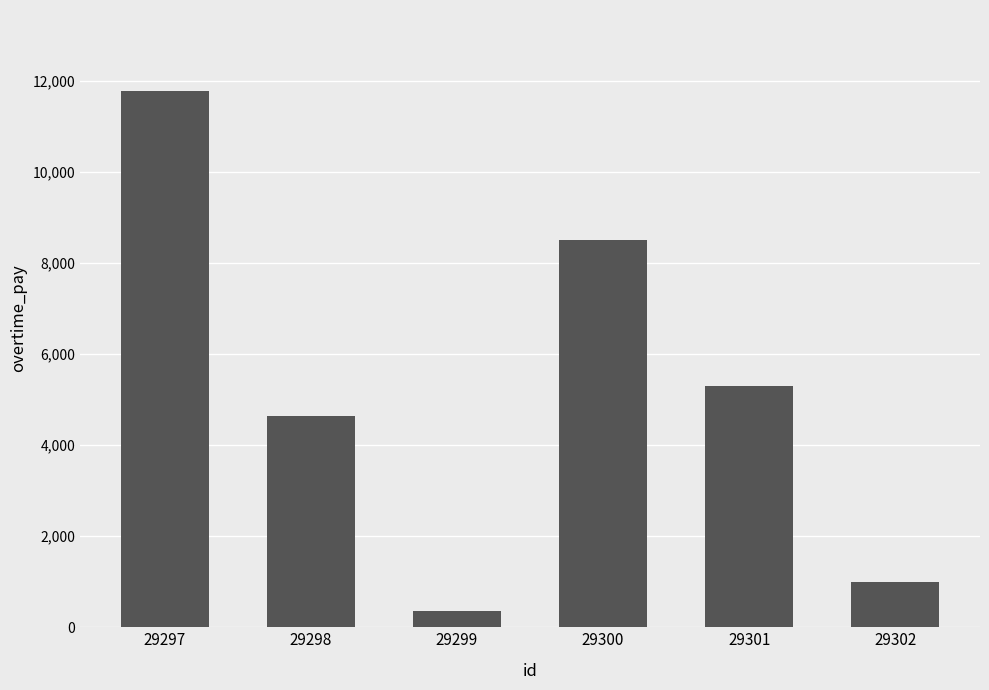

What is the average value?

5263.4